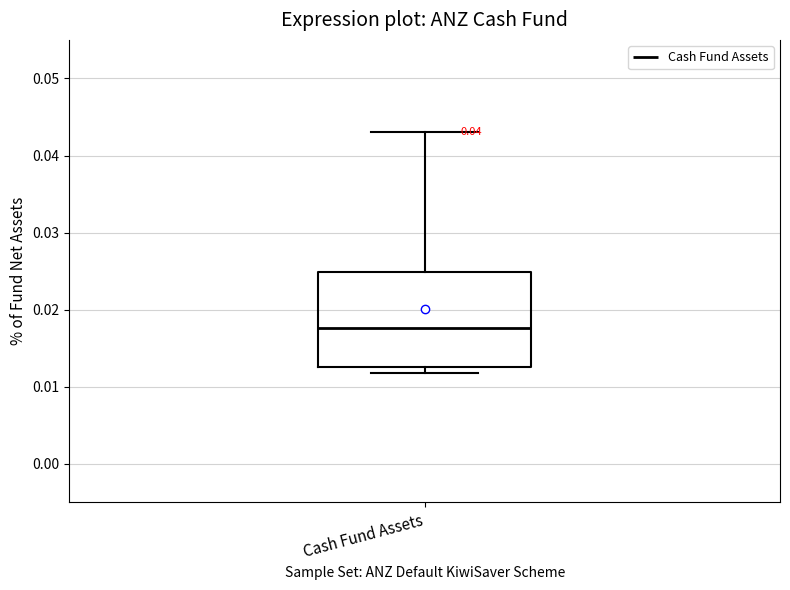

Transcribe this box plot: give where the median line is, the range the box spans, and where the two whiskers end, as read against the y-axis. The values are not printed on the chart, so give them approximately, as read against the axis.

median 0.018, box 0.013 to 0.025, whiskers 0.012 to 0.043